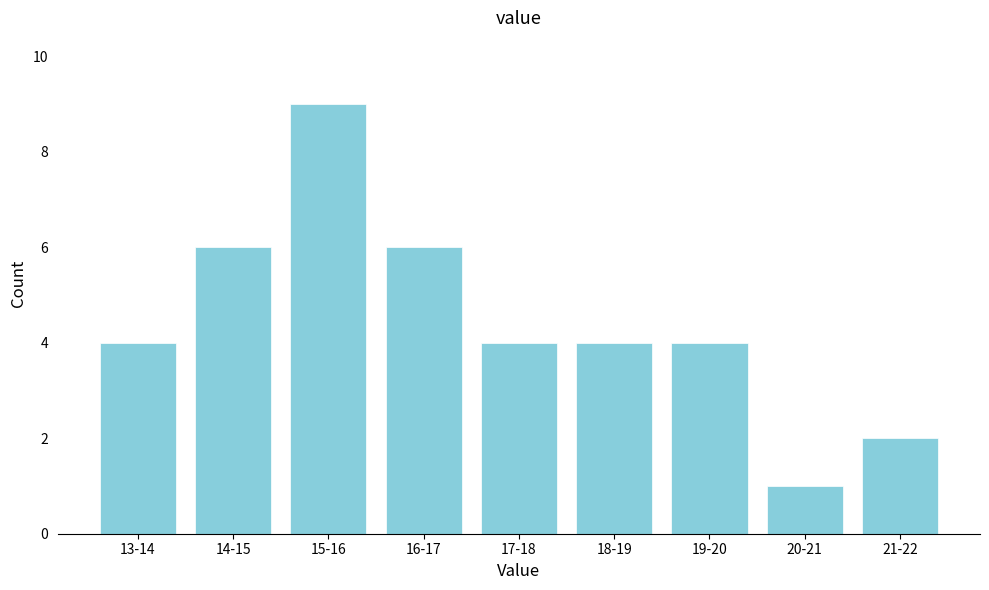

Reading left to right, transcribe all the data shown in this chart.

13-14=4	14-15=6	15-16=9	16-17=6	17-18=4	18-19=4	19-20=4	20-21=1	21-22=2